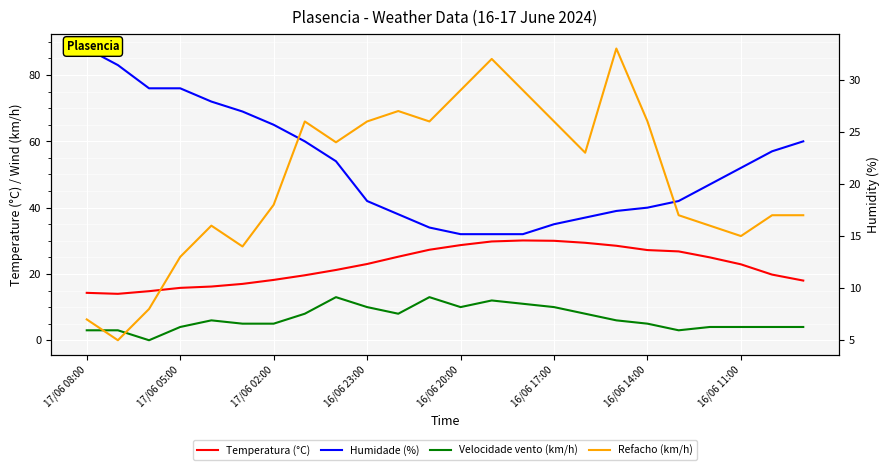

The Humidade (%) series shows 54.8 at 16/06 17:00. True or false?

False